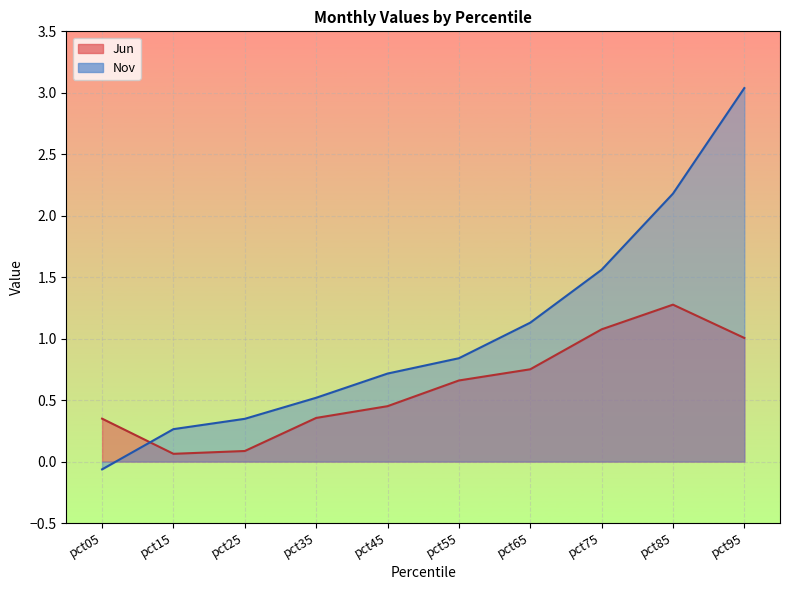

True or false: Nov has a value of 0.7 at pct45.

True